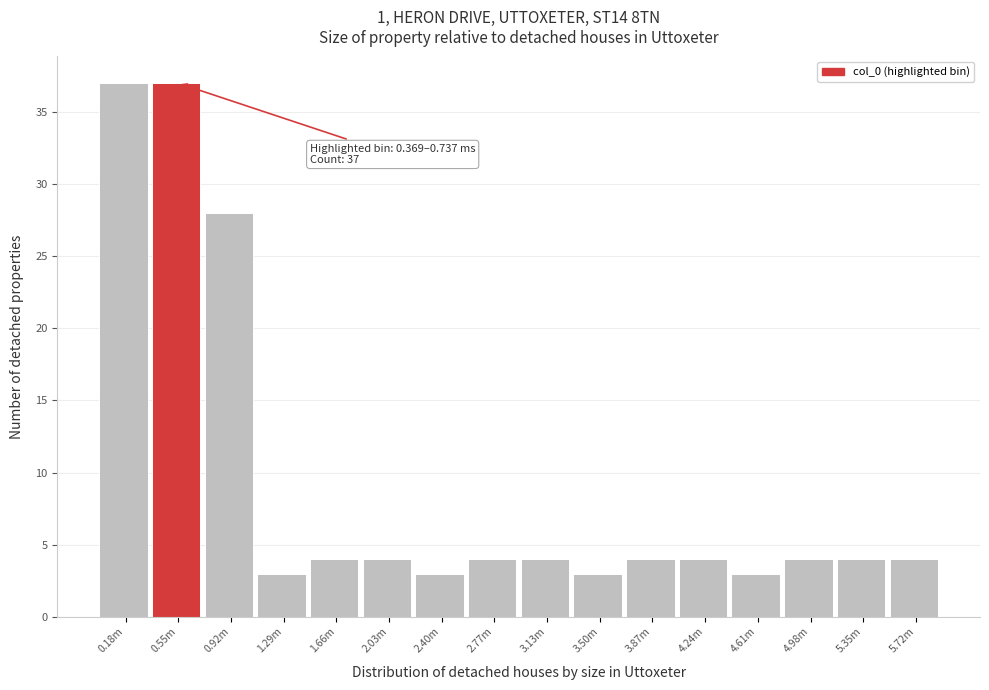

Reading right to left, list all the values displayed in this chart.

5.72m=4	5.35m=4	4.98m=4	4.61m=3	4.24m=4	3.87m=4	3.50m=3	3.13m=4	2.77m=4	2.40m=3	2.03m=4	1.66m=4	1.29m=3	0.92m=28	0.55m=37	0.18m=37